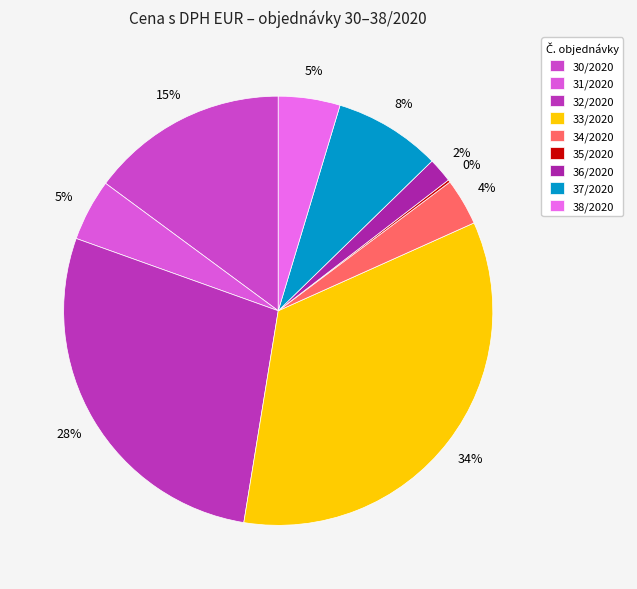

Which slice is the smallest?

35/2020